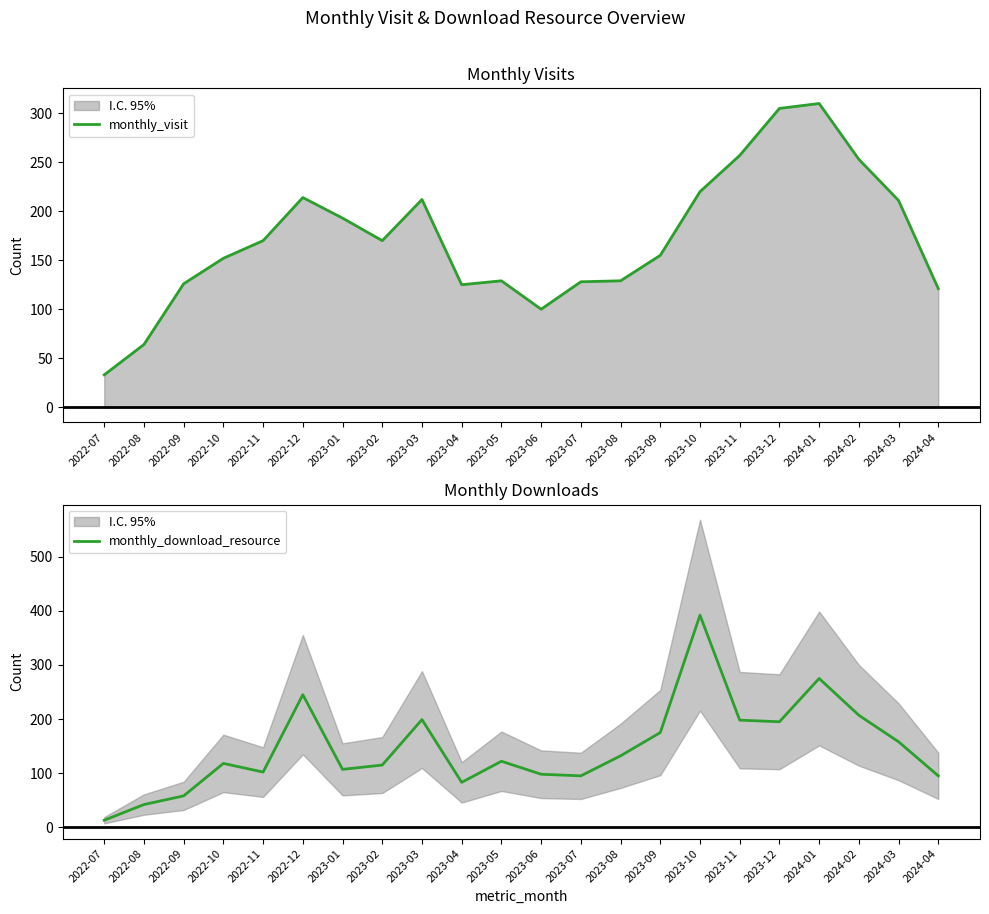

What is the sum of all monthly_visit values?

3777